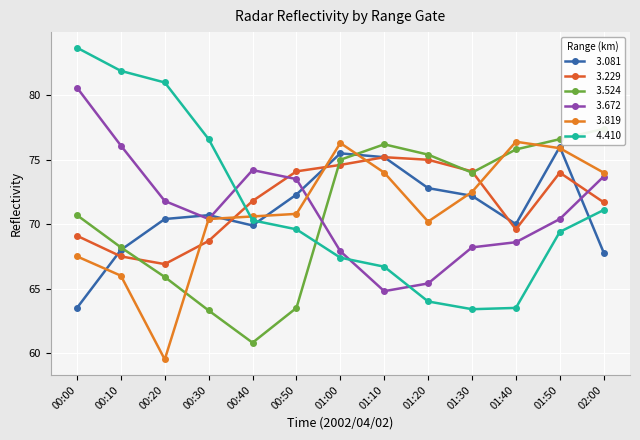

List the labels in order of   3.819 value, largest first.

01:40, 01:00, 01:50, 01:10, 02:00, 01:30, 00:50, 00:40, 00:30, 01:20, 00:00, 00:10, 00:20